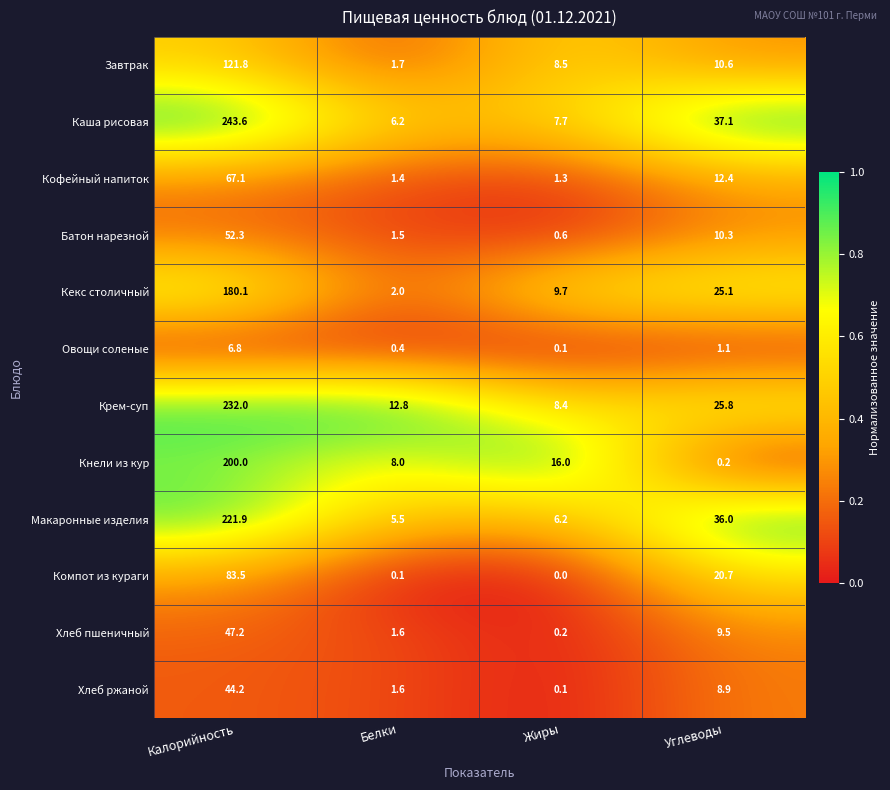

What is the difference between the maximum and minimum values in the Овощи соленые series?

6.7